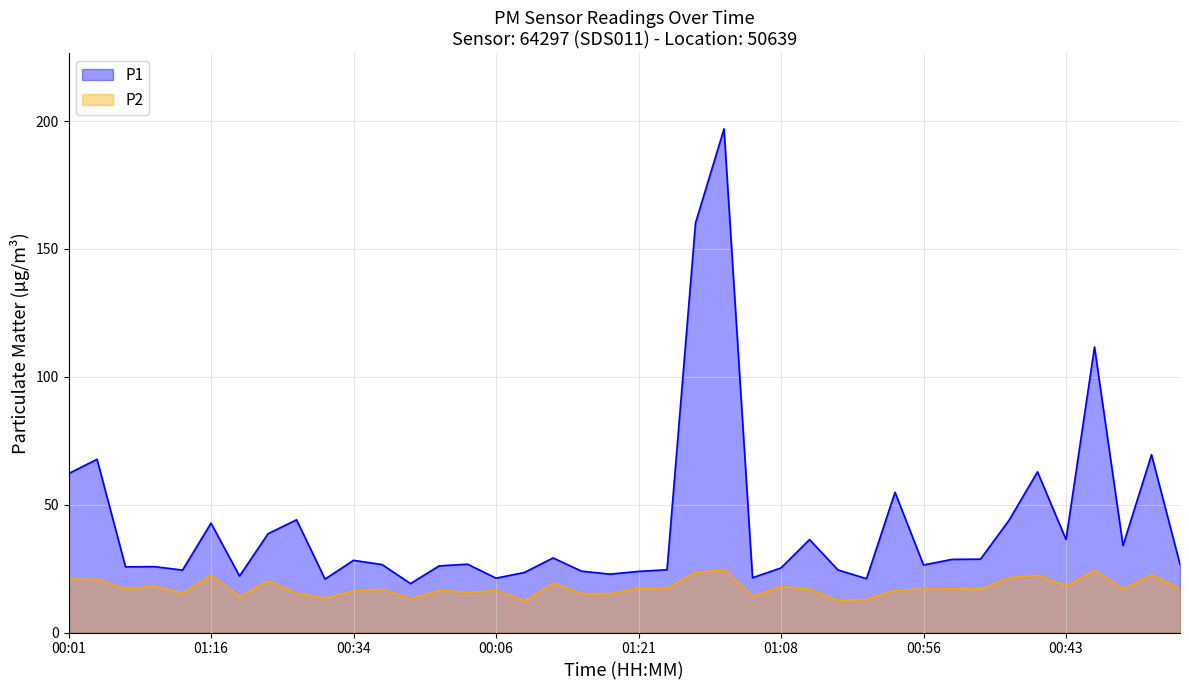

What is the label of the 28th point from the right?

01:04